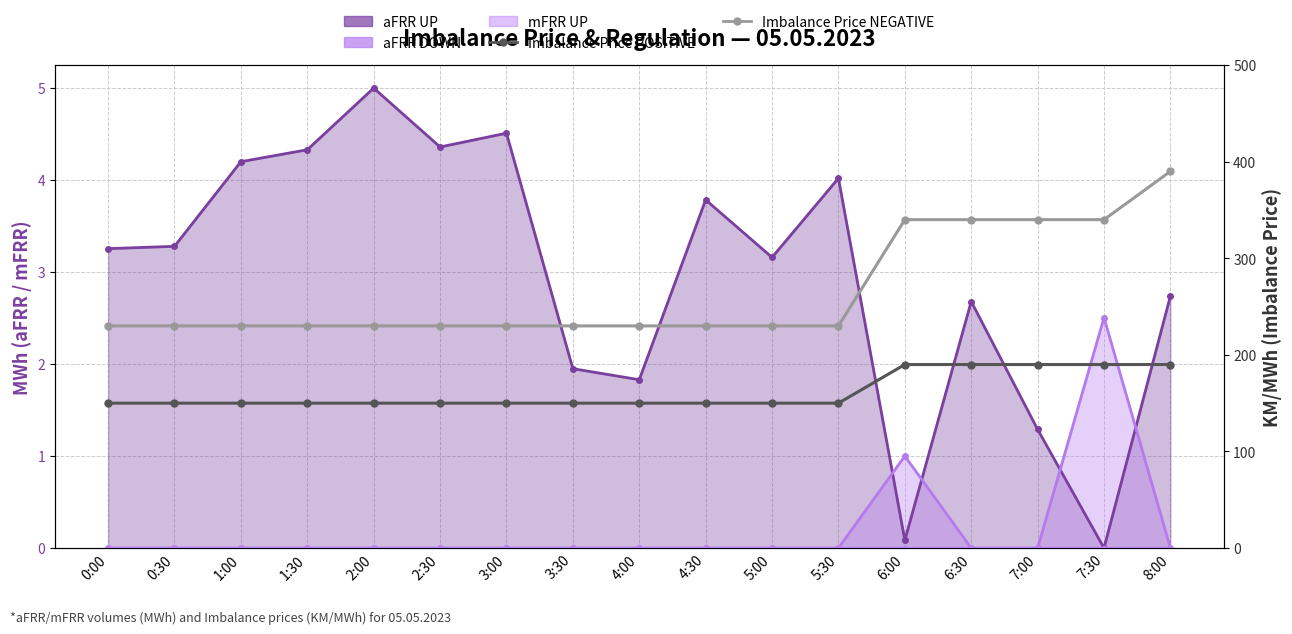

What is the difference between the Imbalance Price POSITIVE values at 6:00 and 5:00?

40